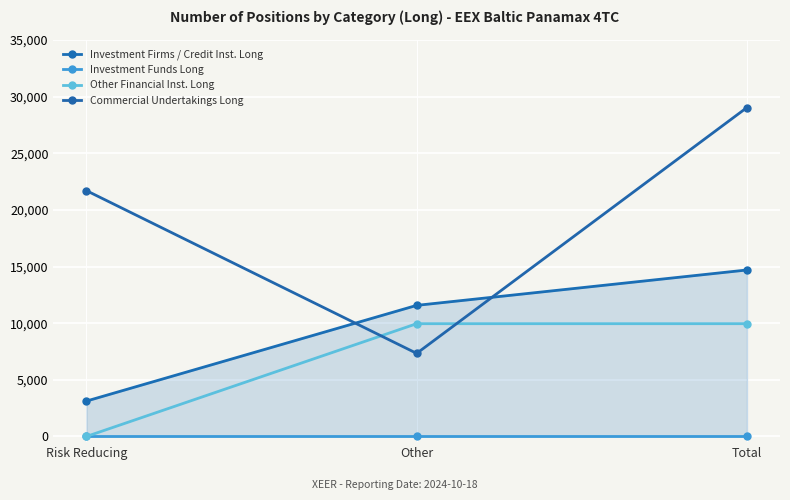

What is the label of the 1st point from the left?

Risk Reducing